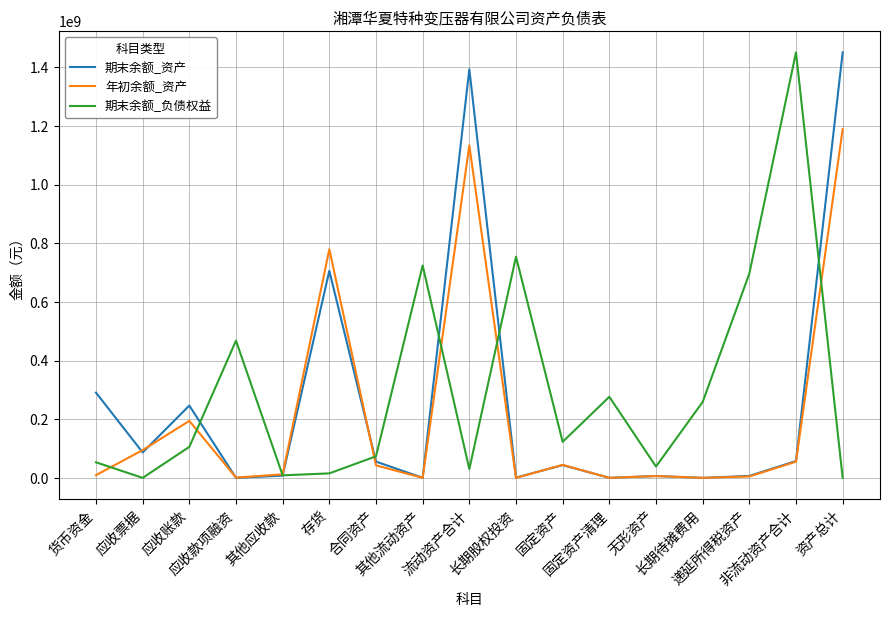

What is the maximum value shown in the chart?

1450501899.3